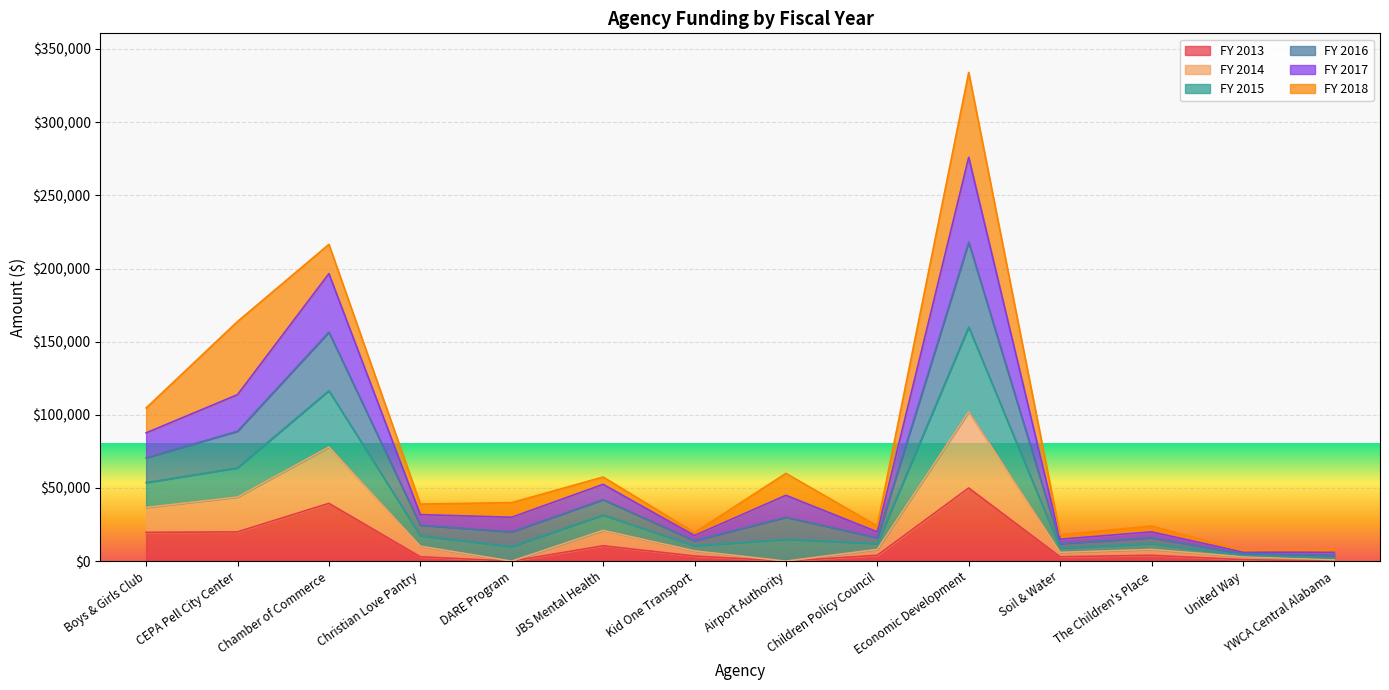

How many interior local valleys does the FY 2017 series have?

4